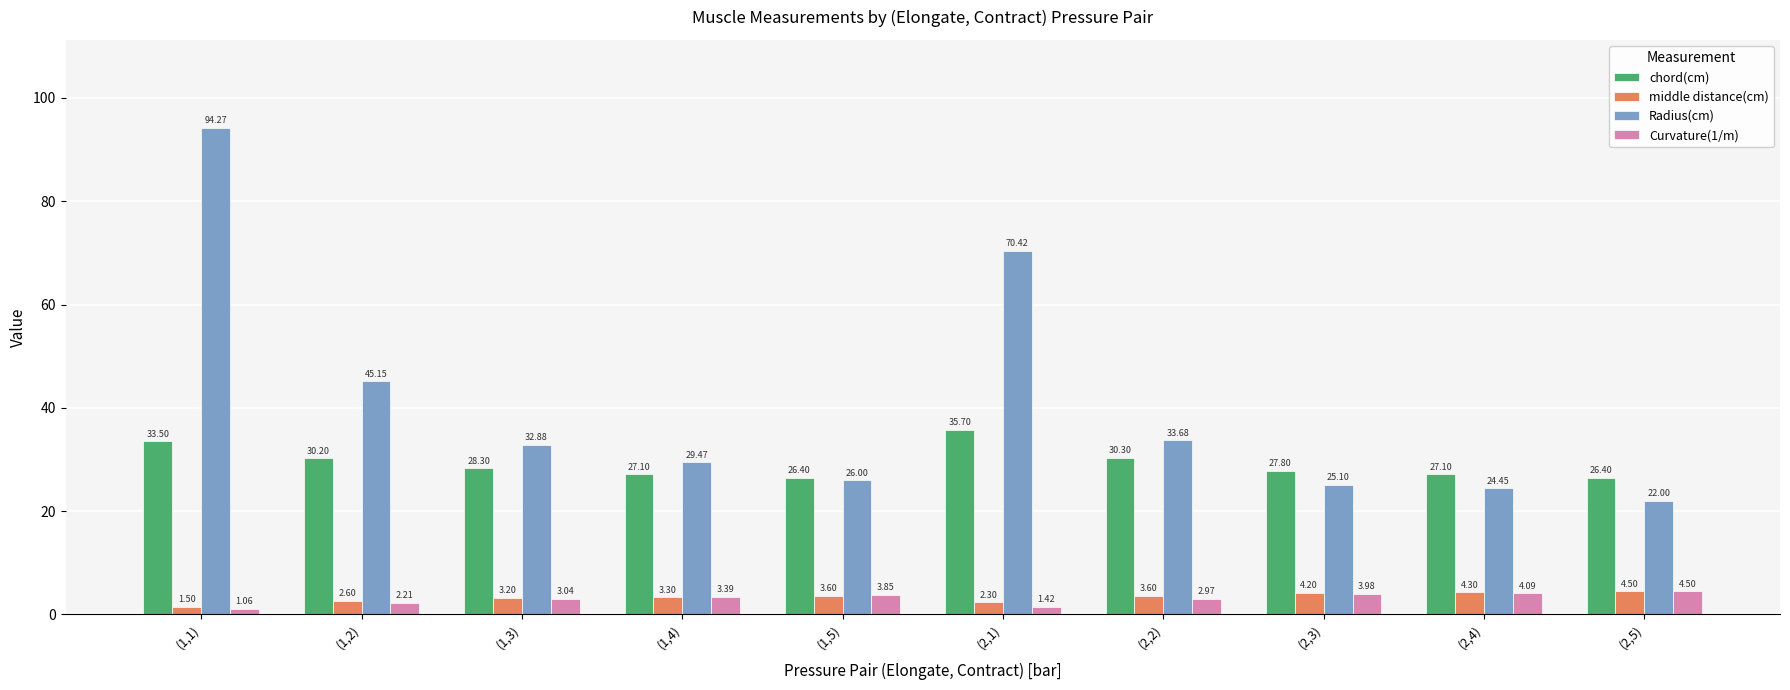

How many bars are there in total?

40